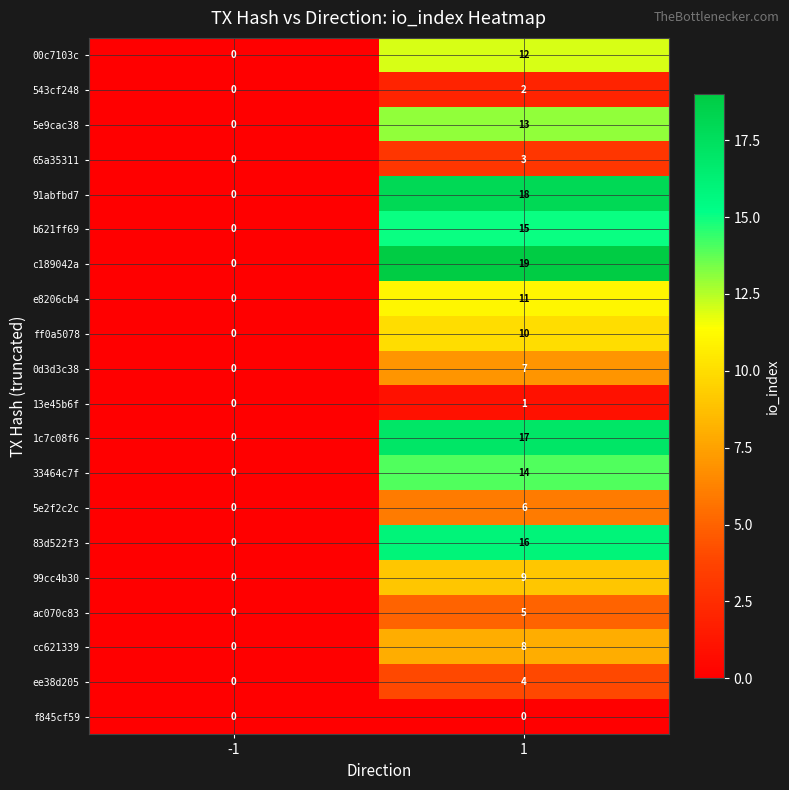

What is the sum of all e8206cb4 values?

11